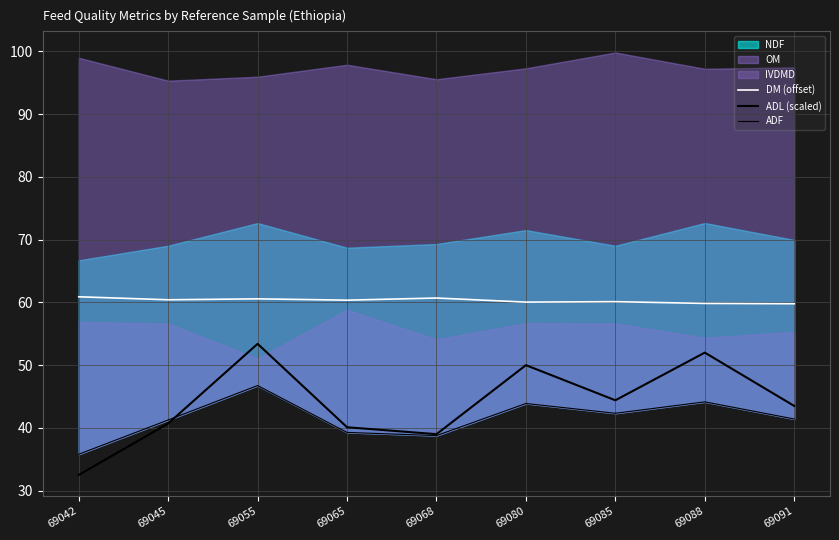

Between 69068 and 69085, which series saw the biggest shift?

ADL (scaled)